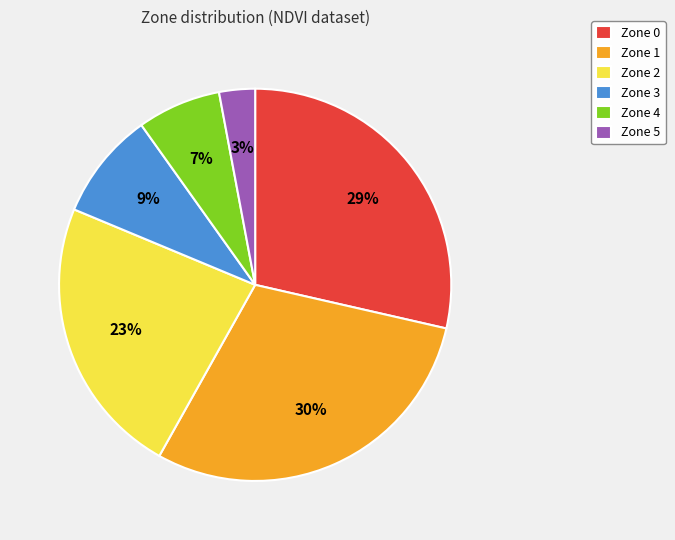

Combined, do Zone 3 and Zone 4 account for over 50%?

No